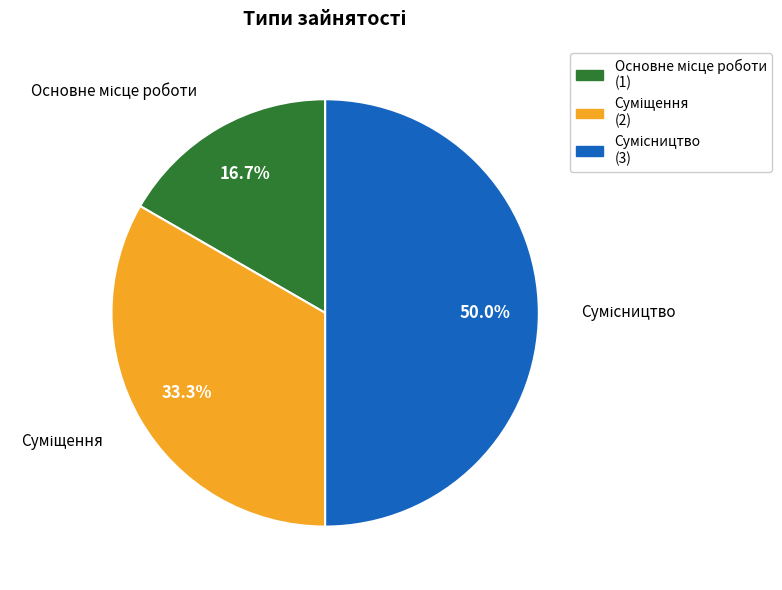

True or false: Суміщення accounts for 20% of the total.

False